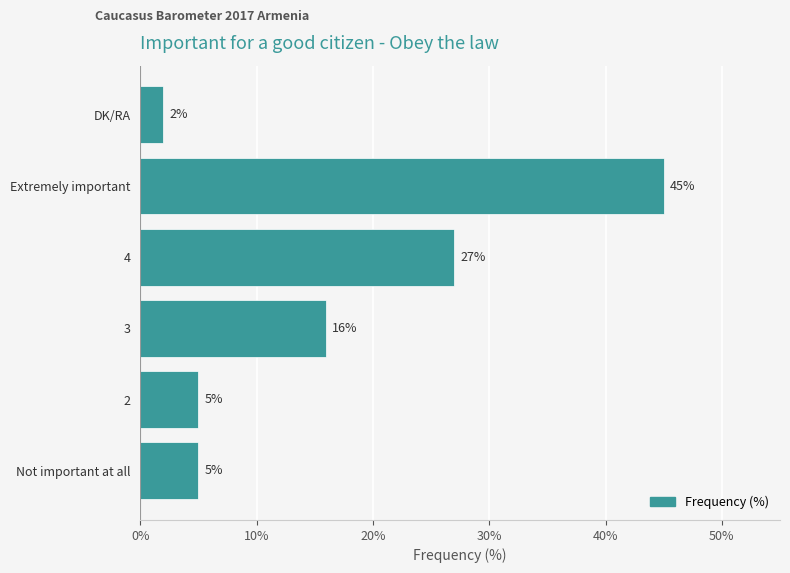

What is the difference between the maximum and minimum values?

43